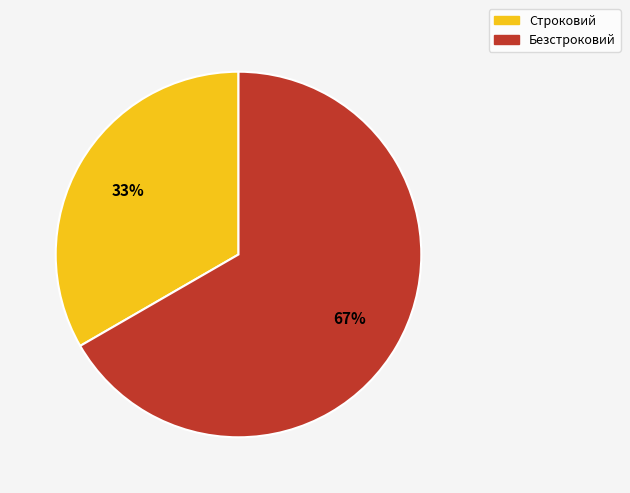

Rank the categories by value from highest to lowest.

Безстроковий, Строковий